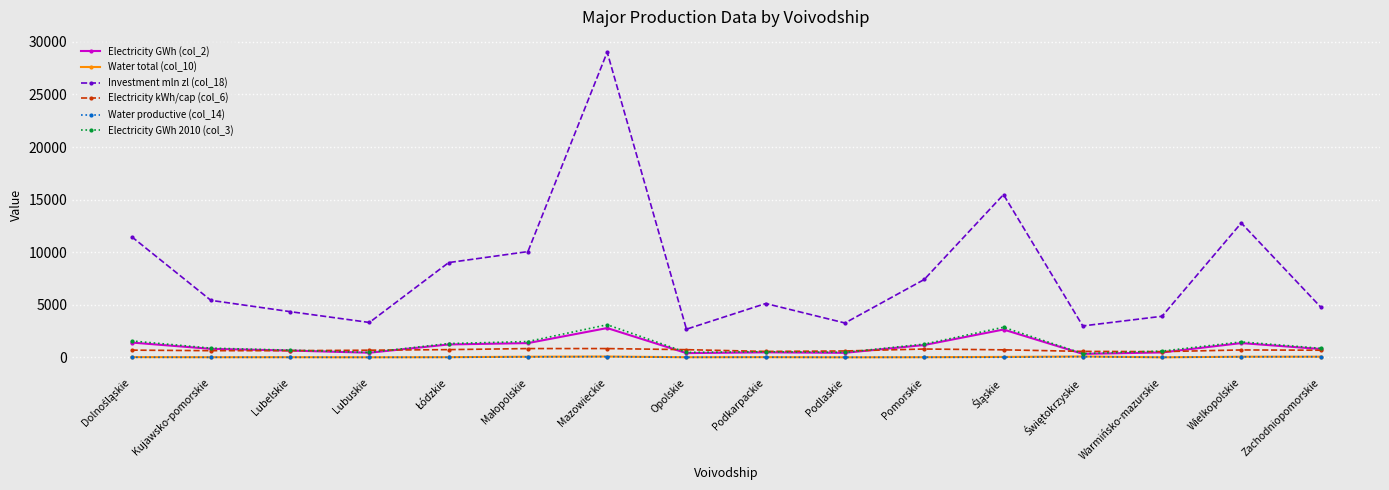

What is the spread (max minus min) of values at Opolskie?

2674.2